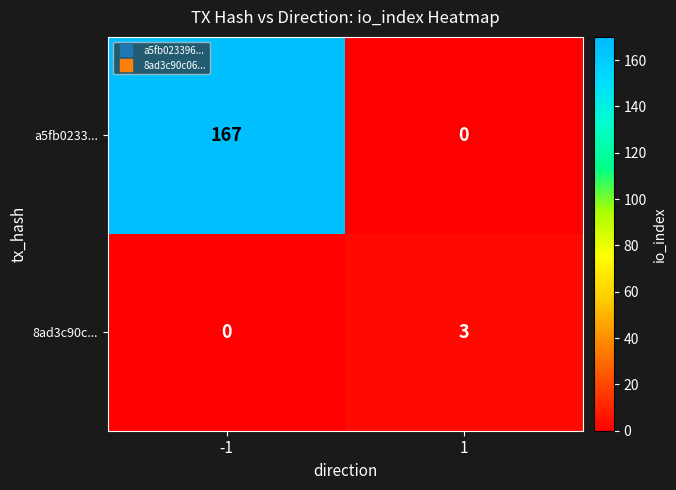

Reading left to right, transcribe all the data shown in this chart.

a5fb0233...: -1=167	1=0
8ad3c90c...: -1=0	1=3